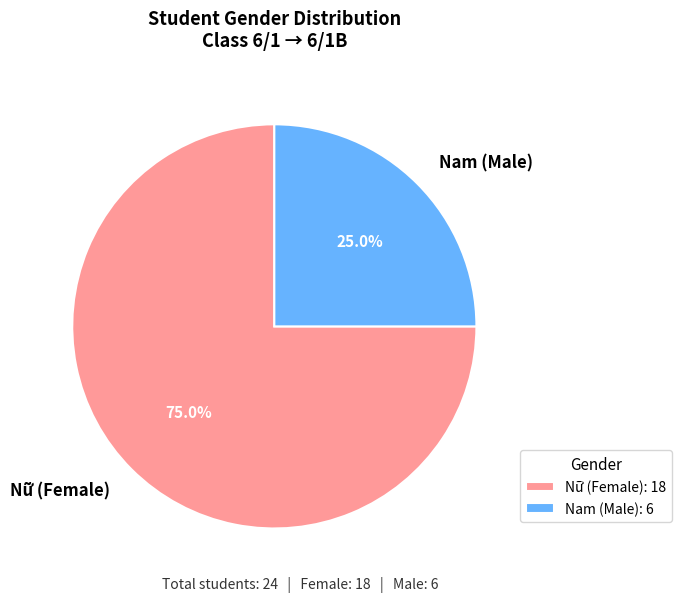

Does Nữ account for over 50% of the chart?

Yes